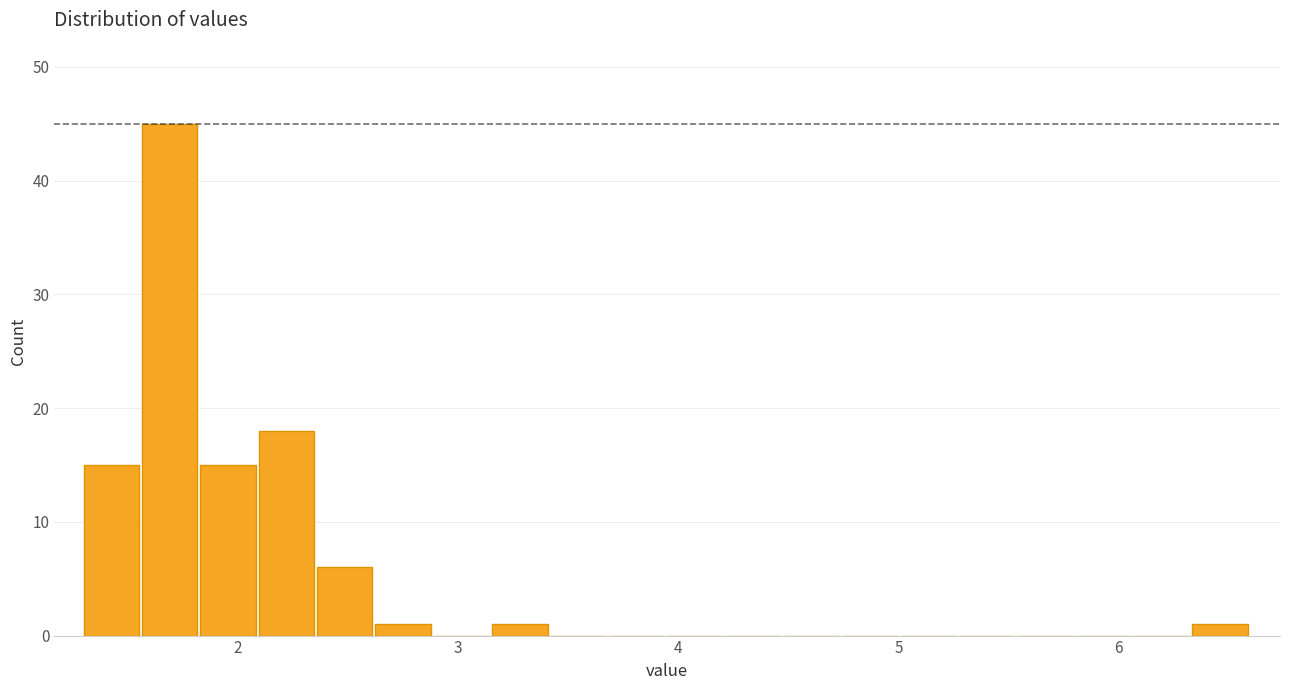

Read against the x-axis, roughly where is the centre of the tallest bar?

1.7